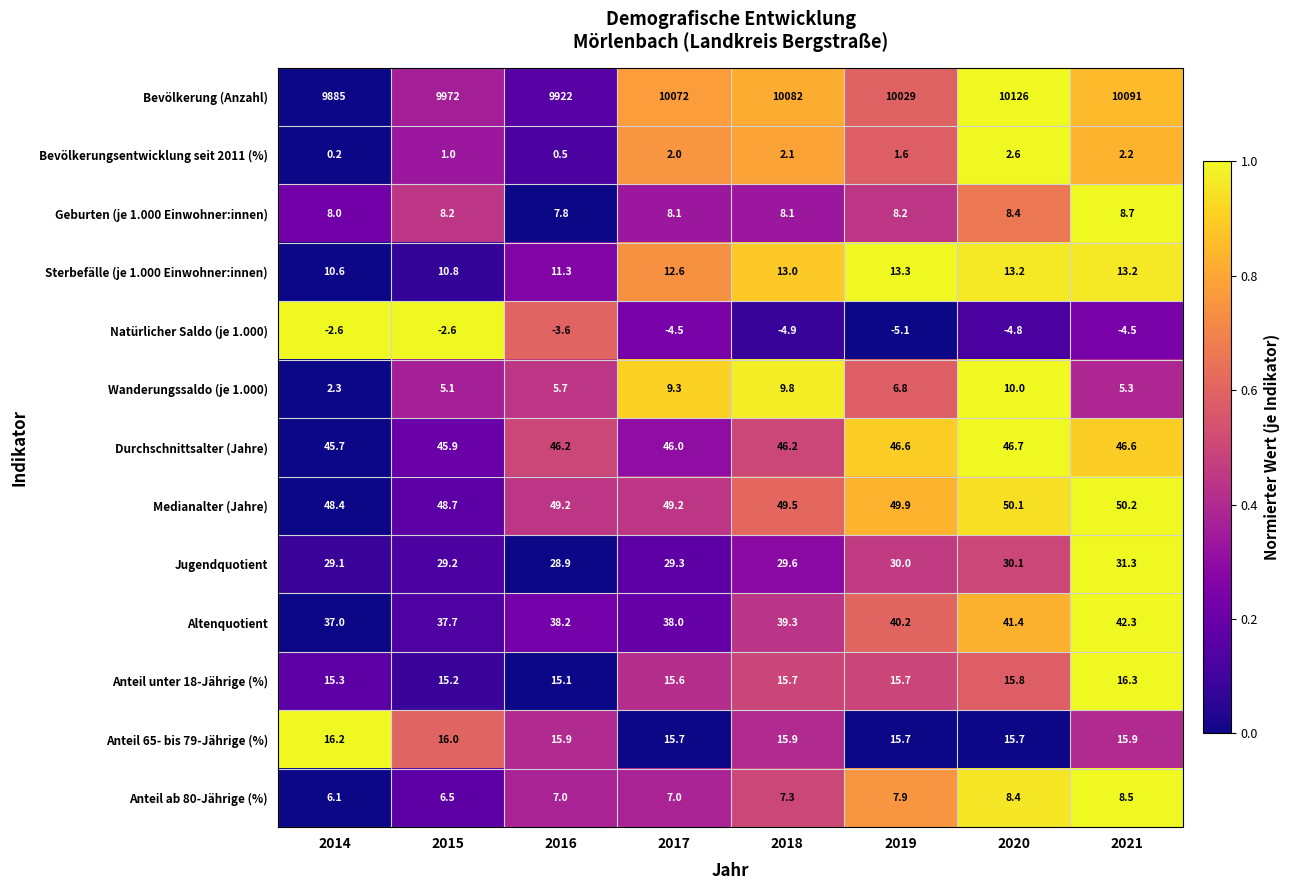

What is the minimum value shown in the chart?

-5.1